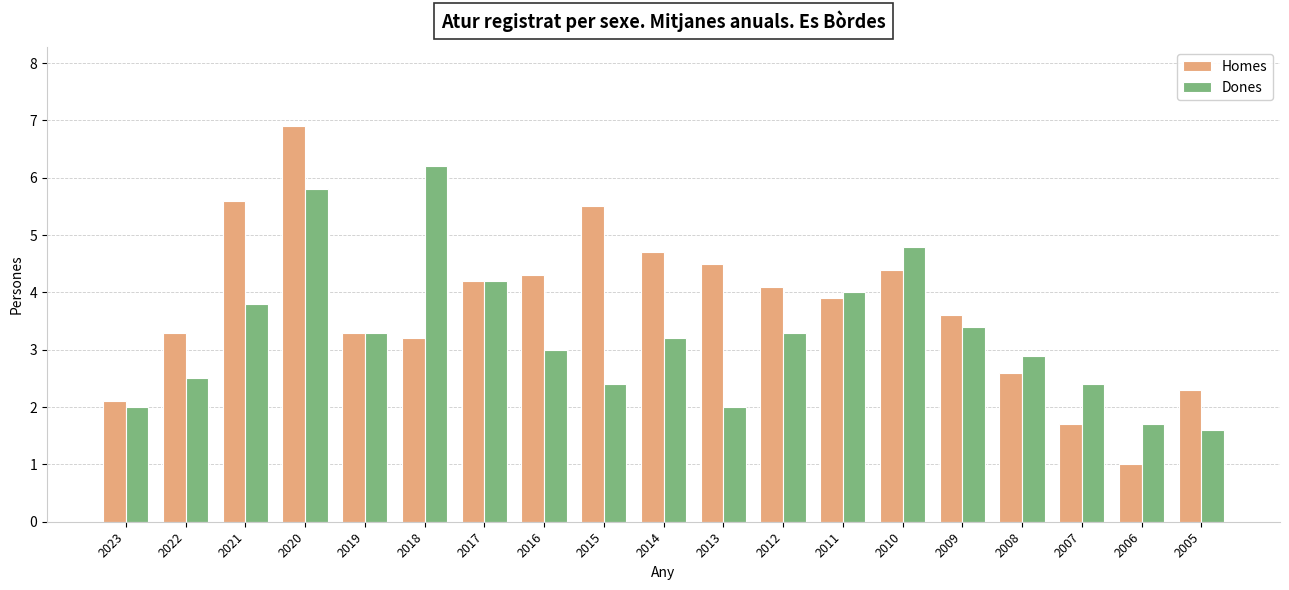

True or false: Homes has a value of 1.7 at 2007.

True